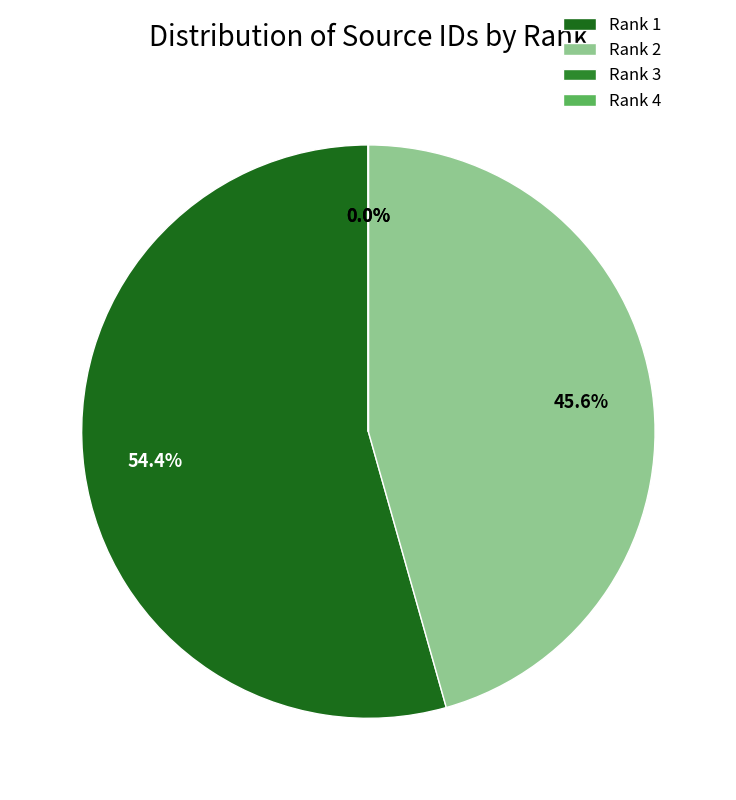

Is it true that Rank 3 is 1% of the pie?

False